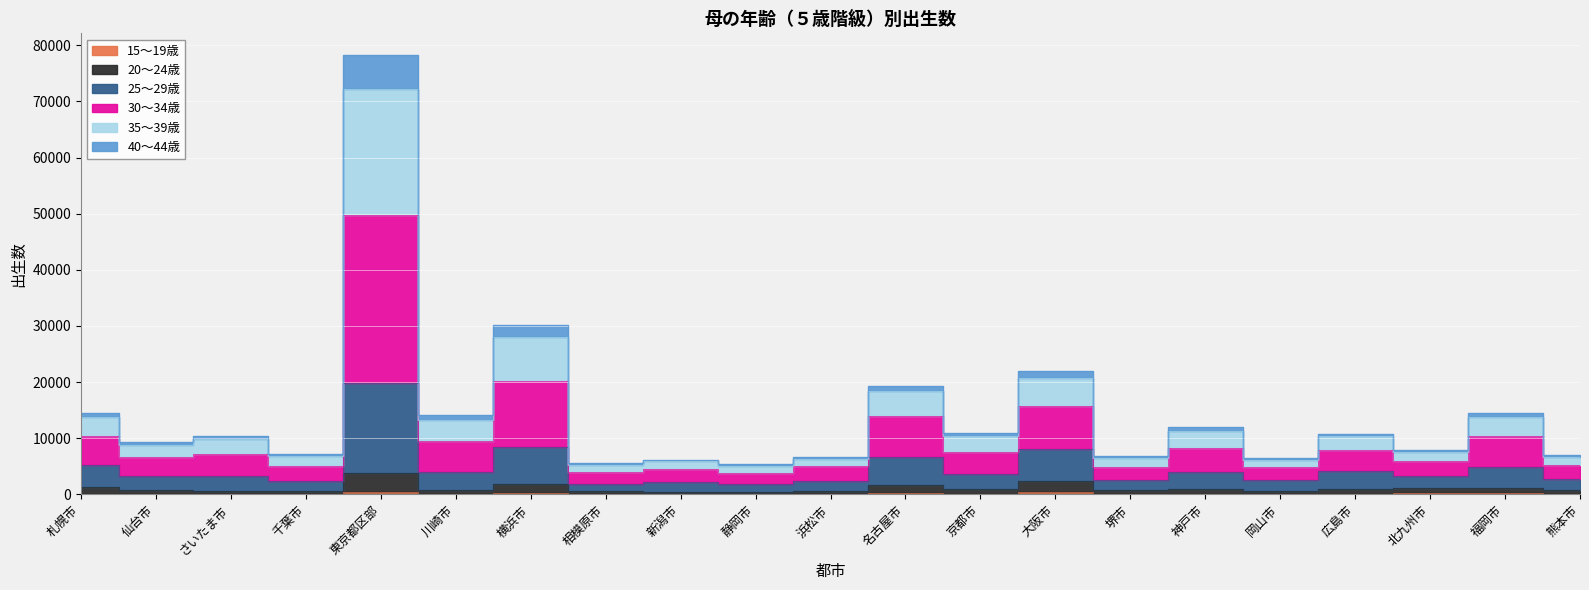

At which category does the chart reach its peak across all series?

東京都区部